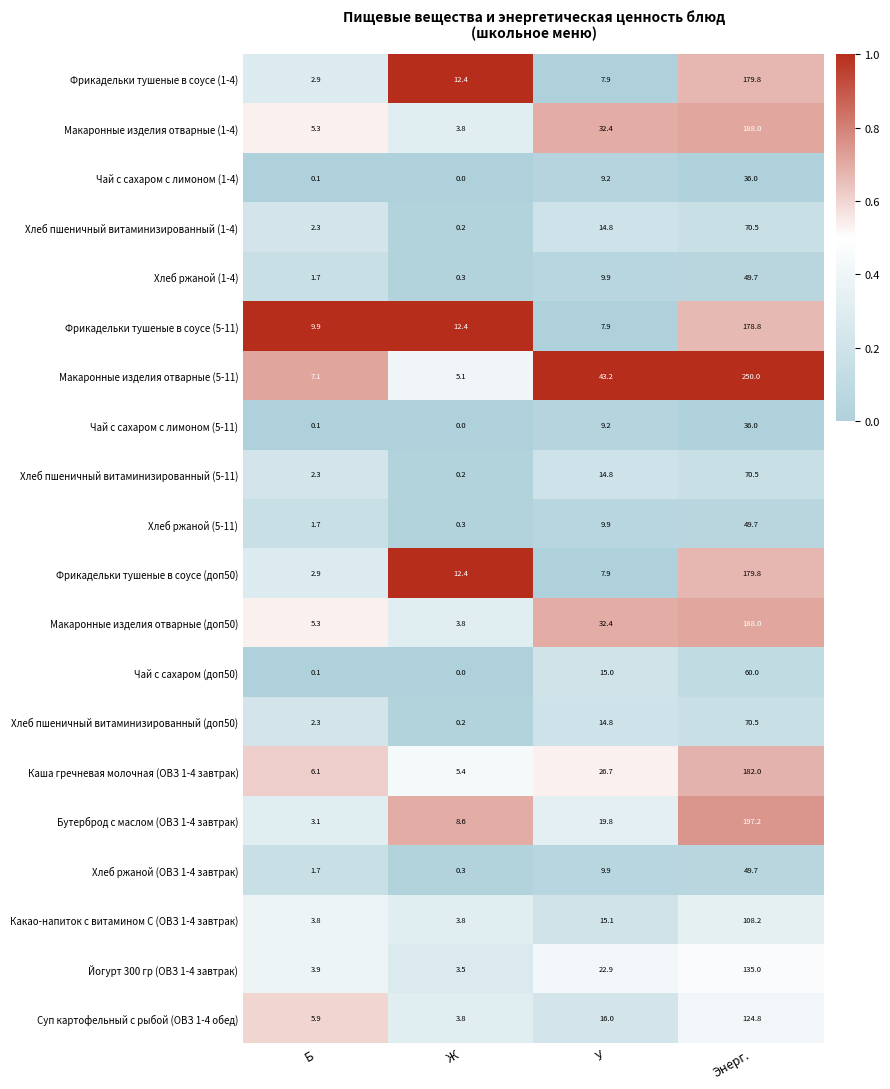

What is the difference between the maximum and second lowest values in the Чай с сахаром с лимоном (5-11) series?

35.9